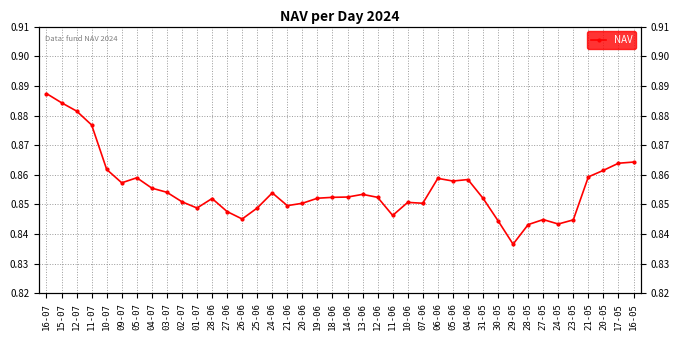

True or false: the data shows 0.9 at 16-07.

True